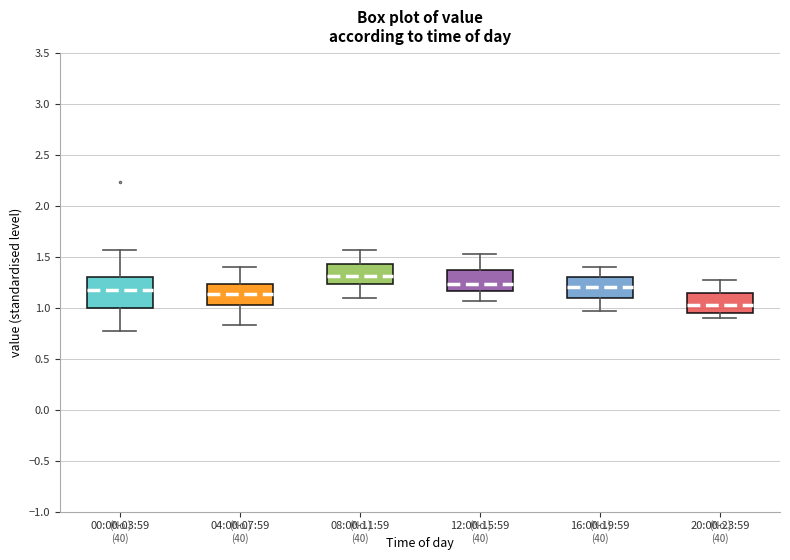

Which box has the highest median line?

08:00-11:59